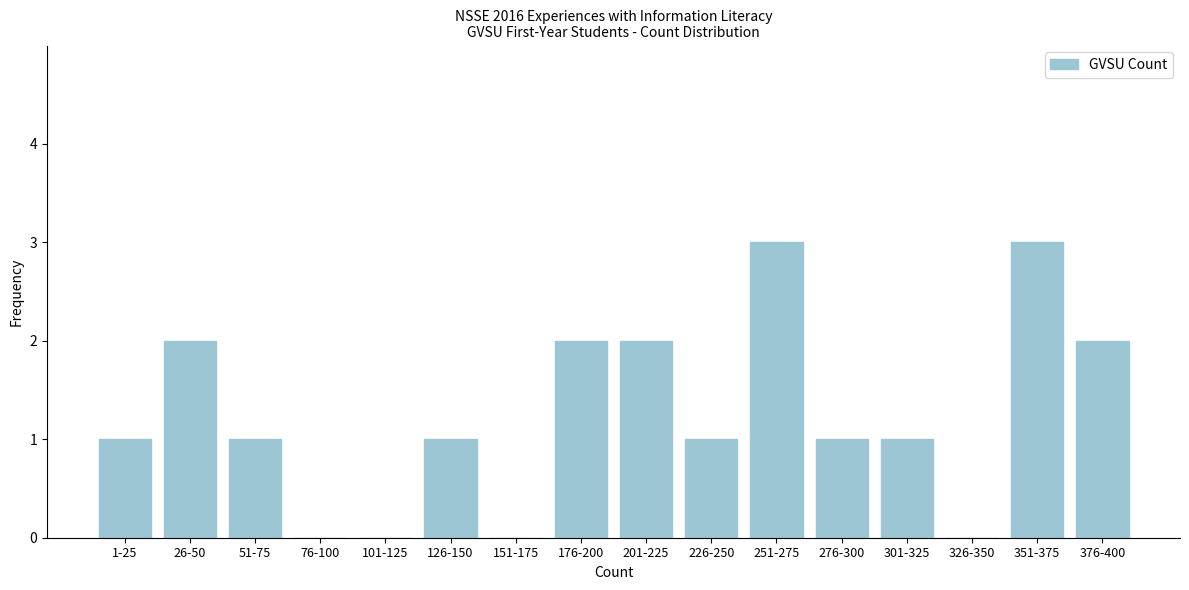

Reading left to right, what are all the values shown in this chart?

1-25=1	26-50=2	51-75=1	76-100=0	101-125=0	126-150=1	151-175=0	176-200=2	201-225=2	226-250=1	251-275=3	276-300=1	301-325=1	326-350=0	351-375=3	376-400=2